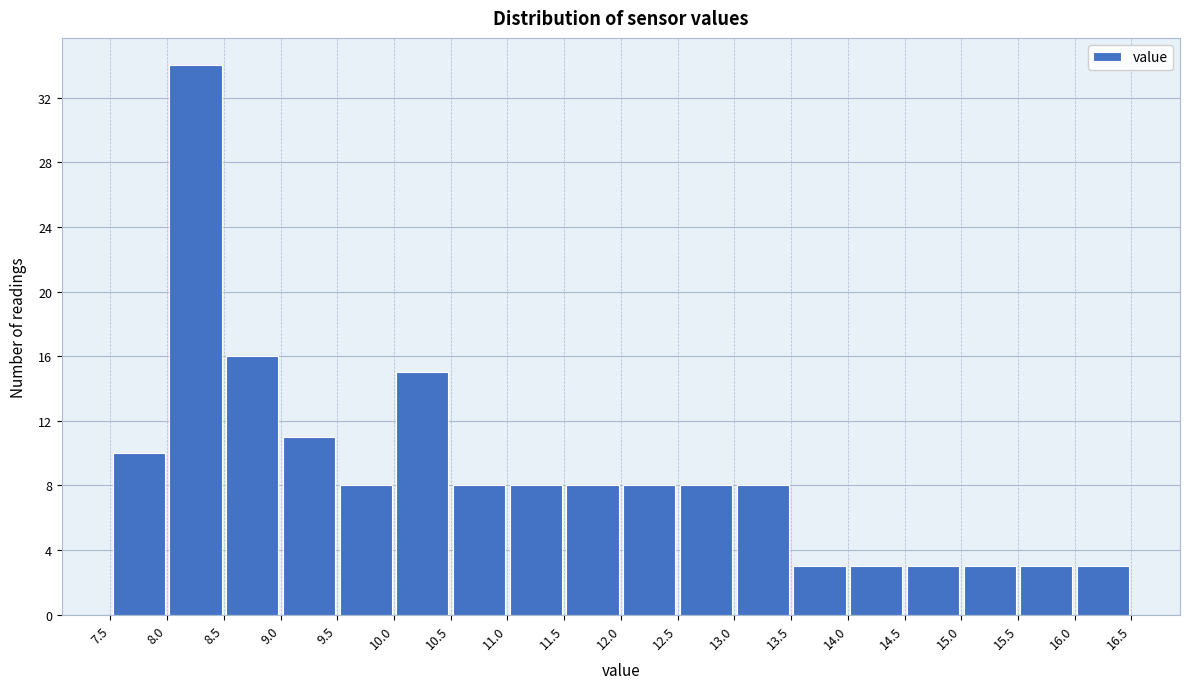

Reading left to right, transcribe this chart: for each bar, give the range it covers on the x-axis and its height. The values are not printed on the chart, so give them approximately, as read against the axis.

7.5 to 8.0: 10
8.0 to 8.5: 34
8.5 to 9.0: 16
9.0 to 9.5: 11
9.5 to 10.0: 8
10.0 to 10.5: 15
10.5 to 11.0: 8
11.0 to 11.5: 8
11.5 to 12.0: 8
12.0 to 12.5: 8
12.5 to 13.0: 8
13.0 to 13.5: 8
13.5 to 14.0: 3
14.0 to 14.5: 3
14.5 to 15.0: 3
15.0 to 15.5: 3
15.5 to 16.0: 3
16.0 to 16.5: 3